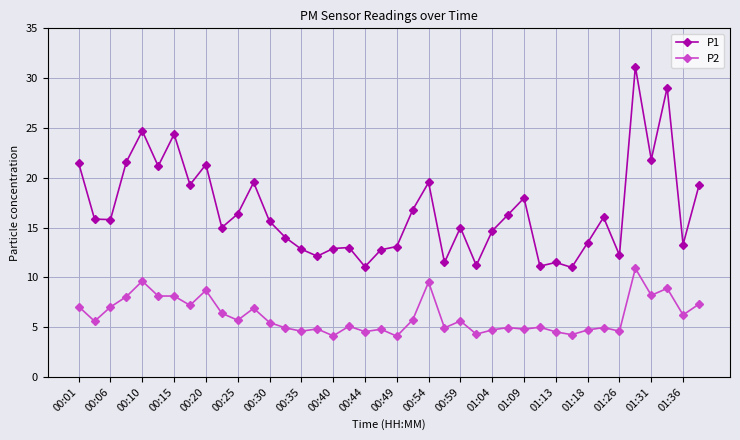

Which series has the widest spread of values?

P1